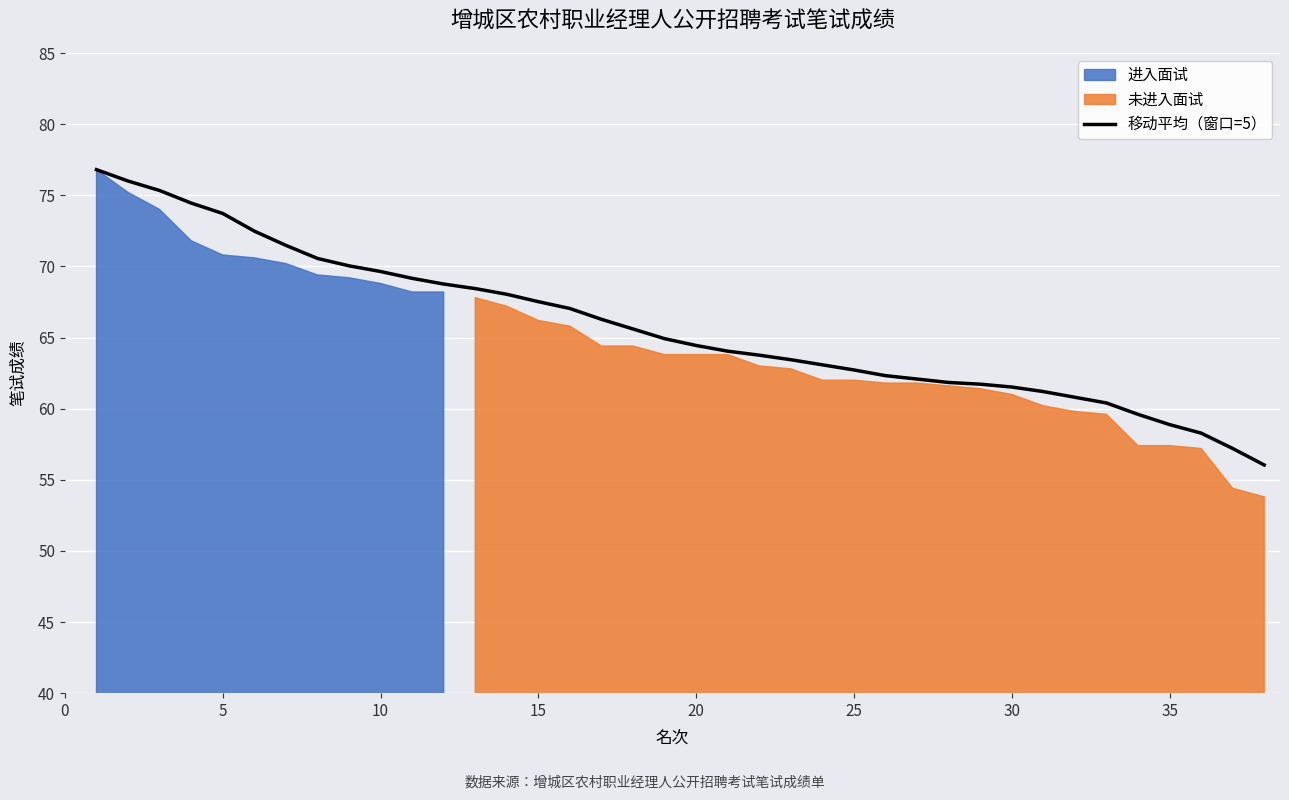

True or false: the data shows 29.2 at 11.

False